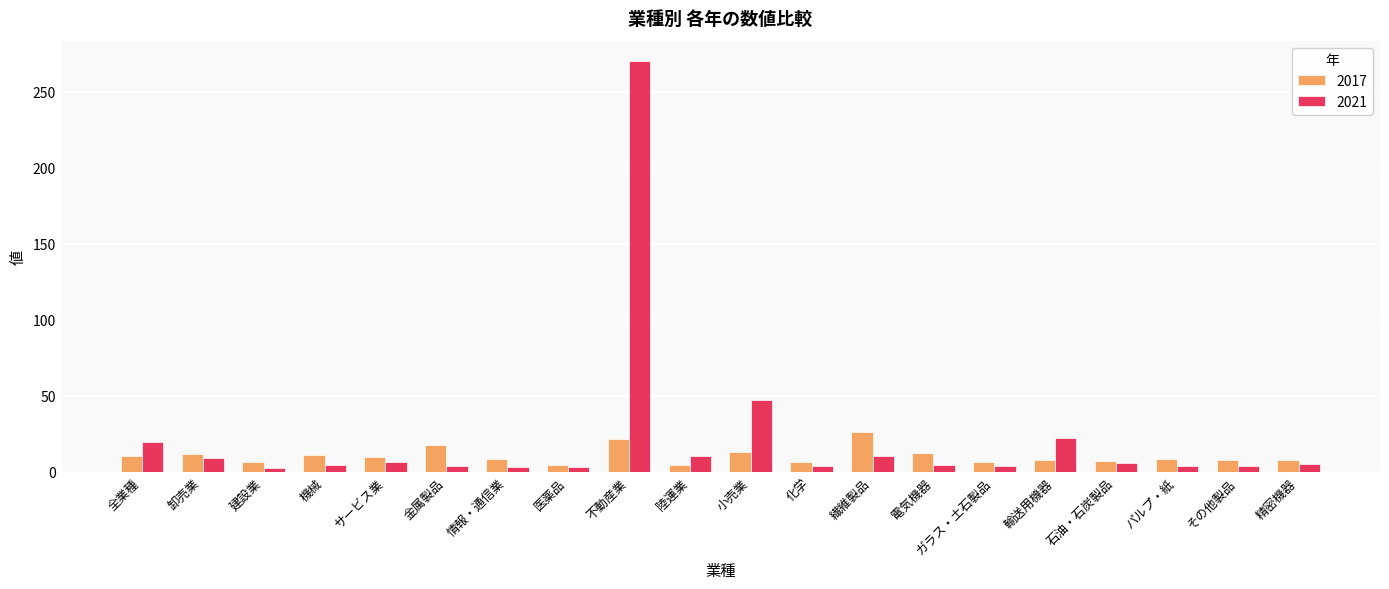

Which series has the largest range (max minus min)?

2021